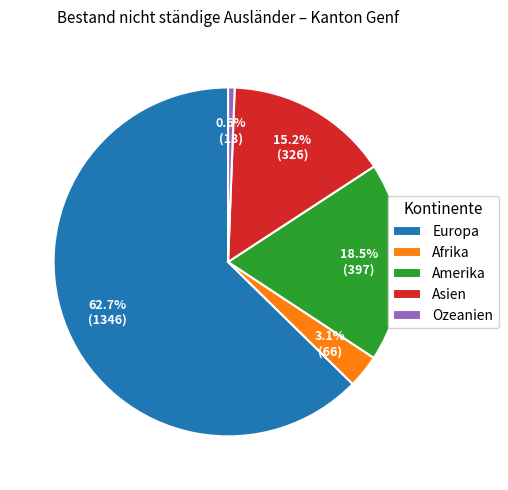

What percentage is the Afrika slice, to the nearest percent?

3%